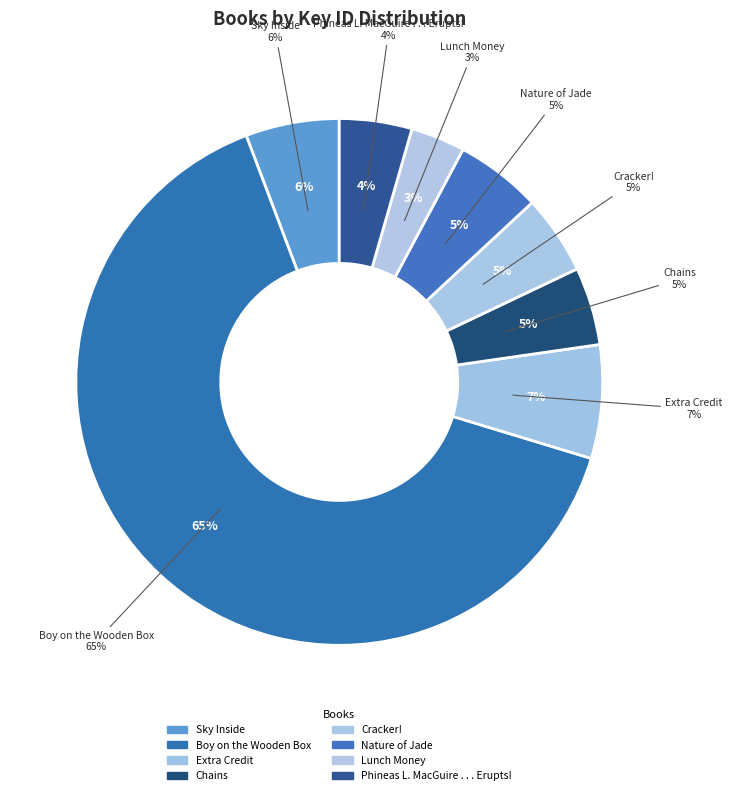

How many slices are in this pie chart?

8